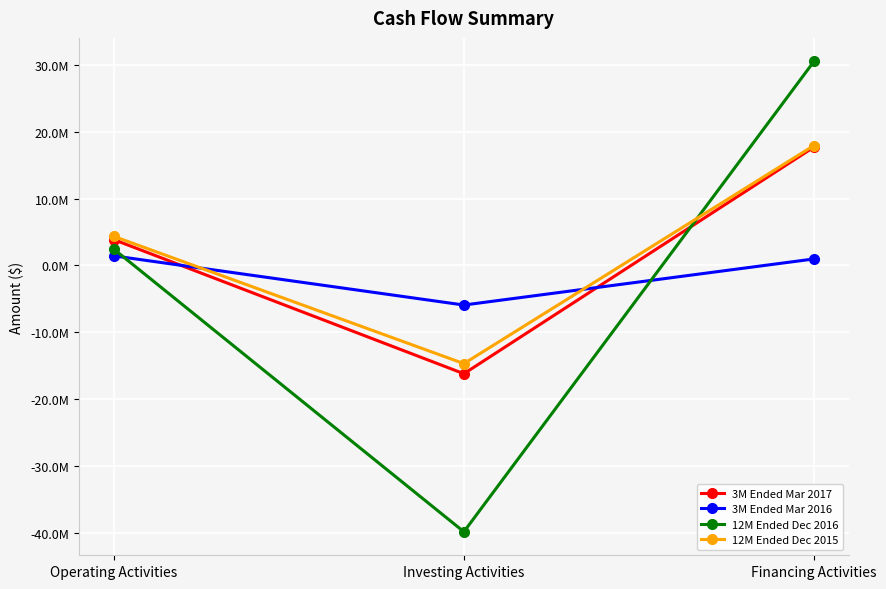

Which series has the largest total across all categories?

12M Ended Dec 2015